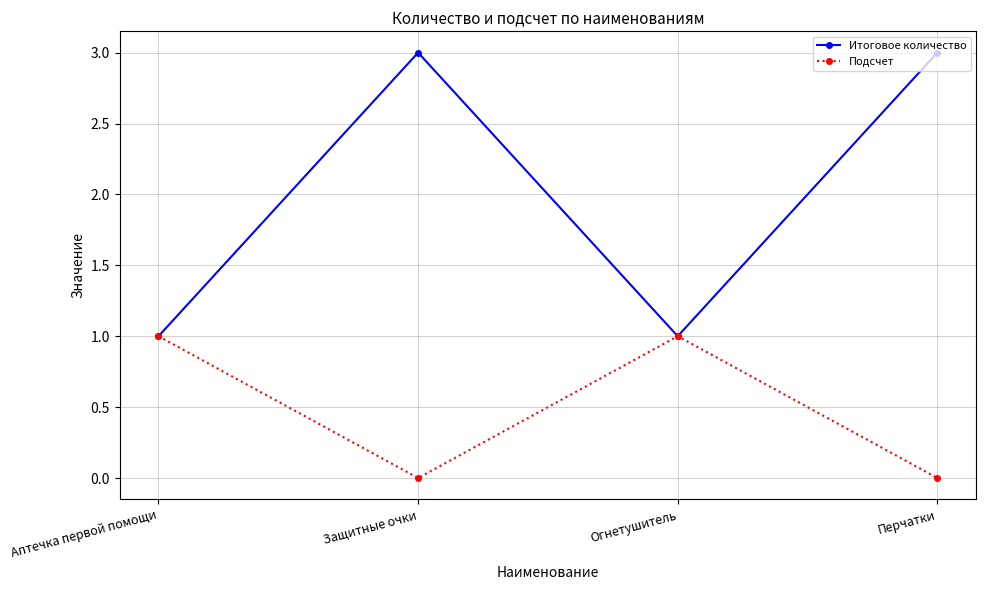

What is the sum of the Подсчет values at Аптечка первой помощи and Защитные очки?

1